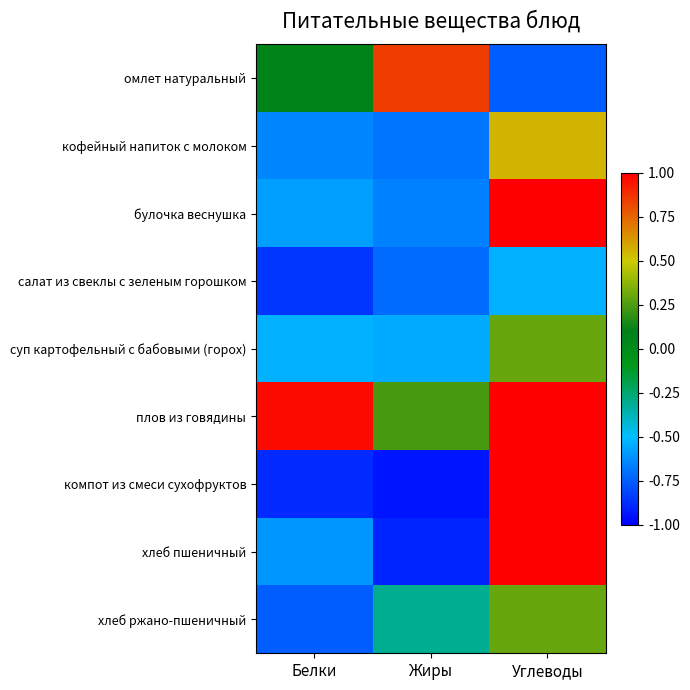

What is the total value across all series at Углеводы?

3.9